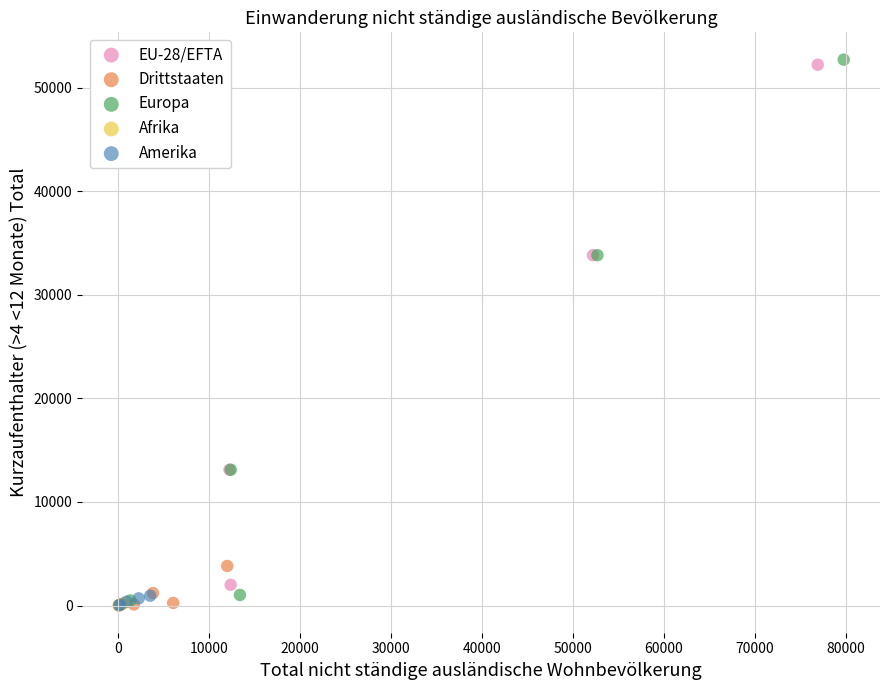

Which series has the largest Y range (max minus min)?

Europa